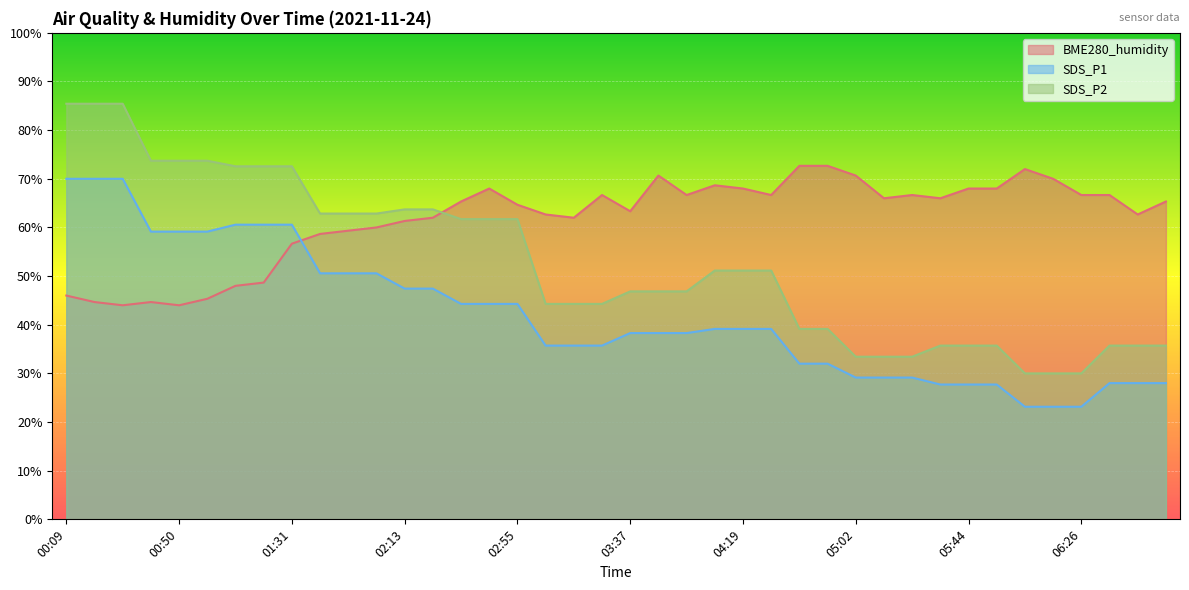

At 03:58, list the series in order from largest to smallest.

BME280_humidity, SDS_P2, SDS_P1